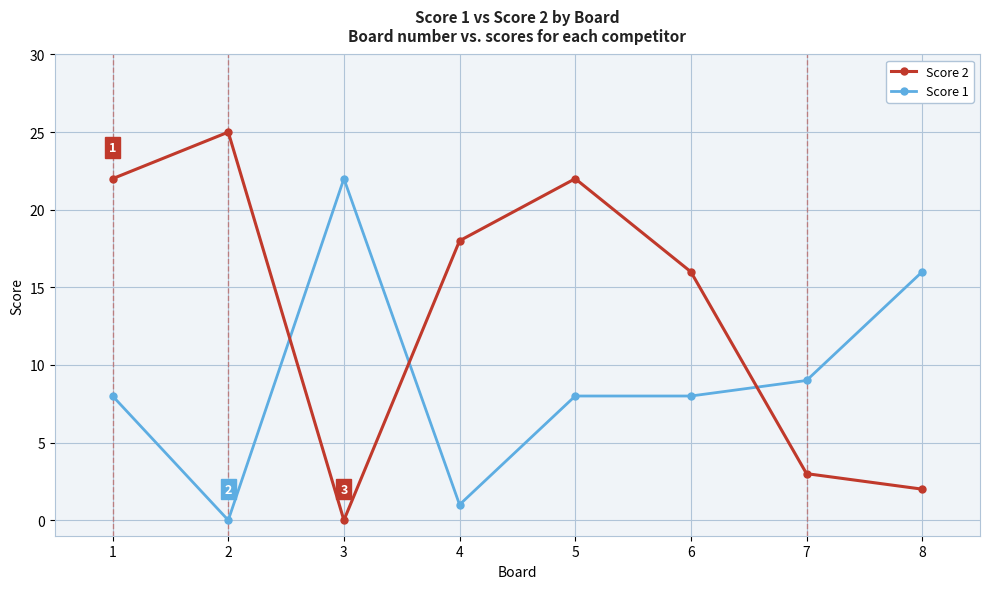

What is the sum of the Score 1 values at 6 and 7?

17